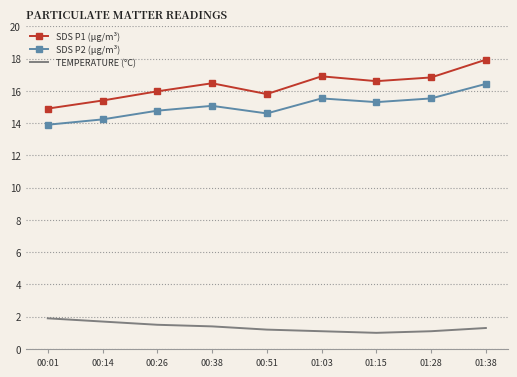

True or false: SDS P1 (µg/m³) has a value of 16.0 at 00:26.

True